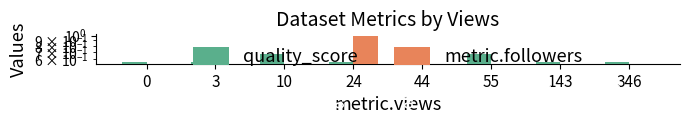

Reading left to right, list all the values displayed in this chart.

quality_score: 0.6	0.6	0.7	0.6	0.6	0.7	0.6	0.6
metric.followers: 0.0	0.0	0.0	1.0	0.0	0.0	0.0	0.0